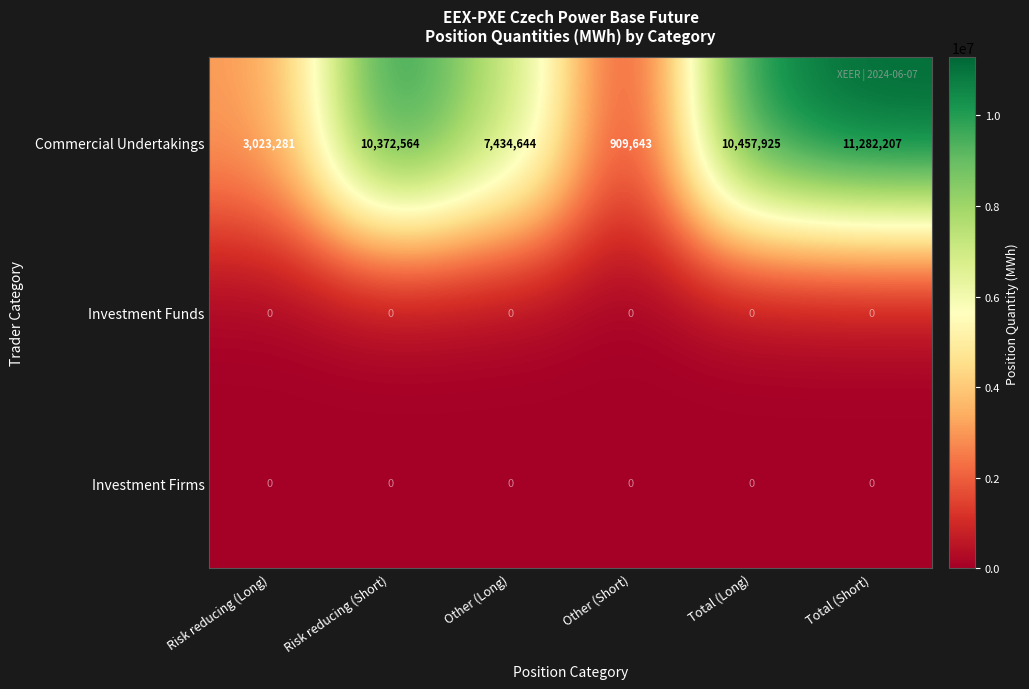

What is the difference between the Commercial Undertakings values at Total (Long) and Total (Short)?

824282